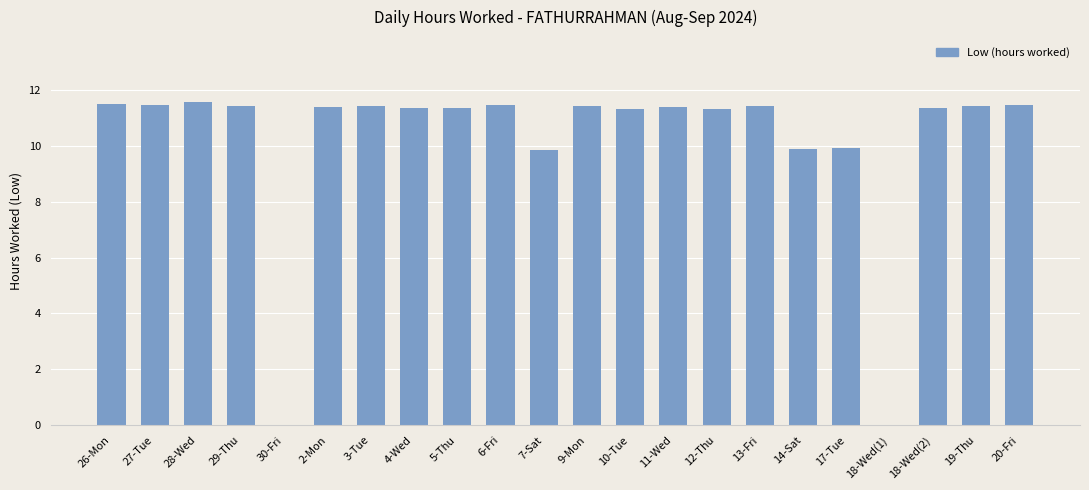

Does the chart contain stacked bars?

No